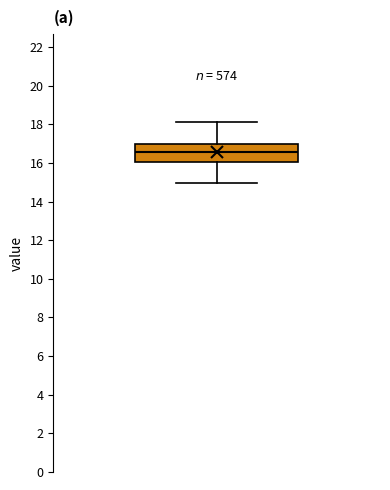

Transcribe this box plot: give where the median line is, the range the box spans, and where the two whiskers end, as read against the y-axis. The values are not printed on the chart, so give them approximately, as read against the axis.

median 16.6, box 16.0 to 17.0, whiskers 15.0 to 18.2